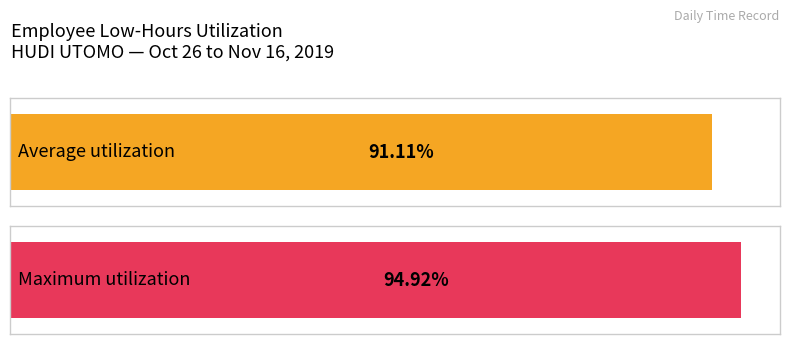

Is it true that the value at 11-Mon is 18.8?

False